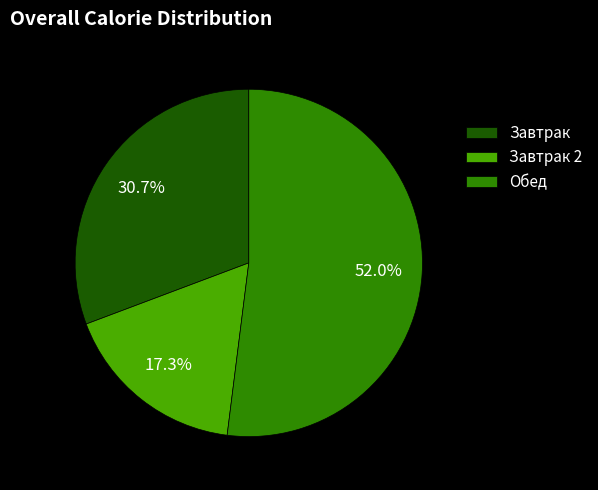

To the nearest percent, what is the average slice percentage?

33%